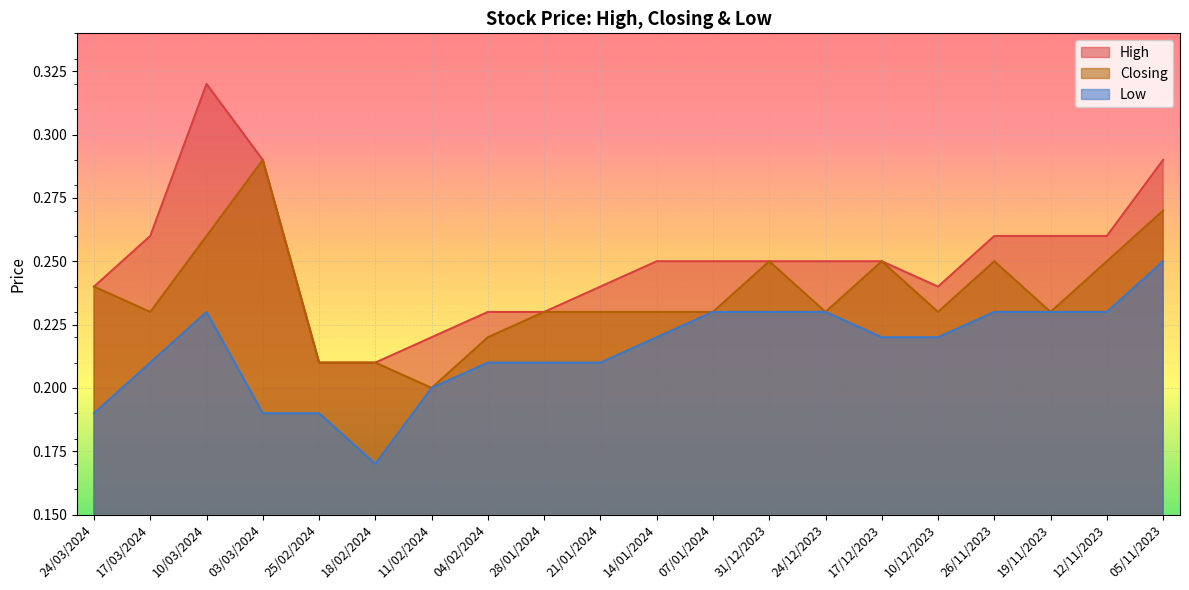

Is it true that Low equals 0.4 at 31/12/2023?

False